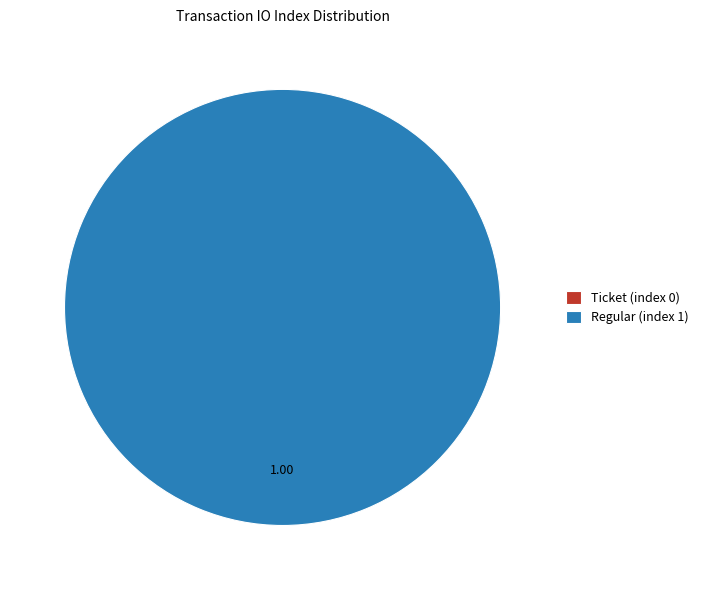

True or false: Regular (index 1) accounts for 85% of the total.

False